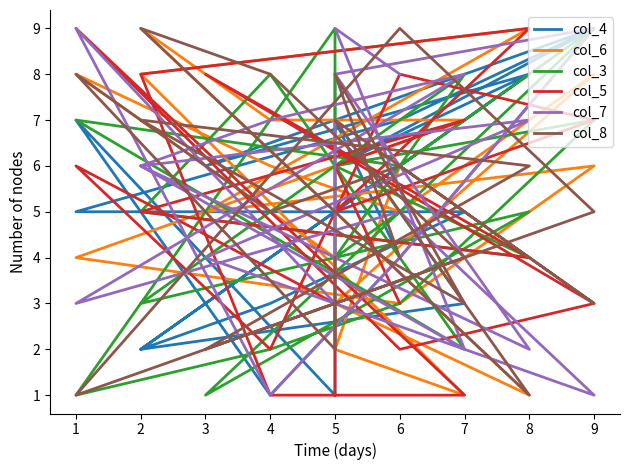

How many categories are shown in the chart?

20